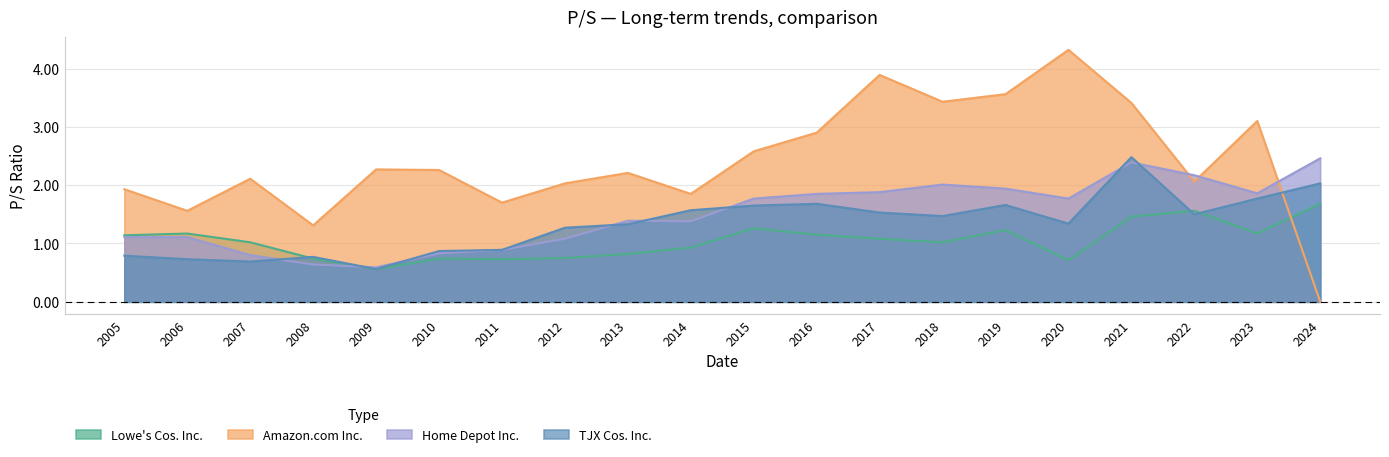

Which category has the lowest value in the Home Depot Inc. series?

2009